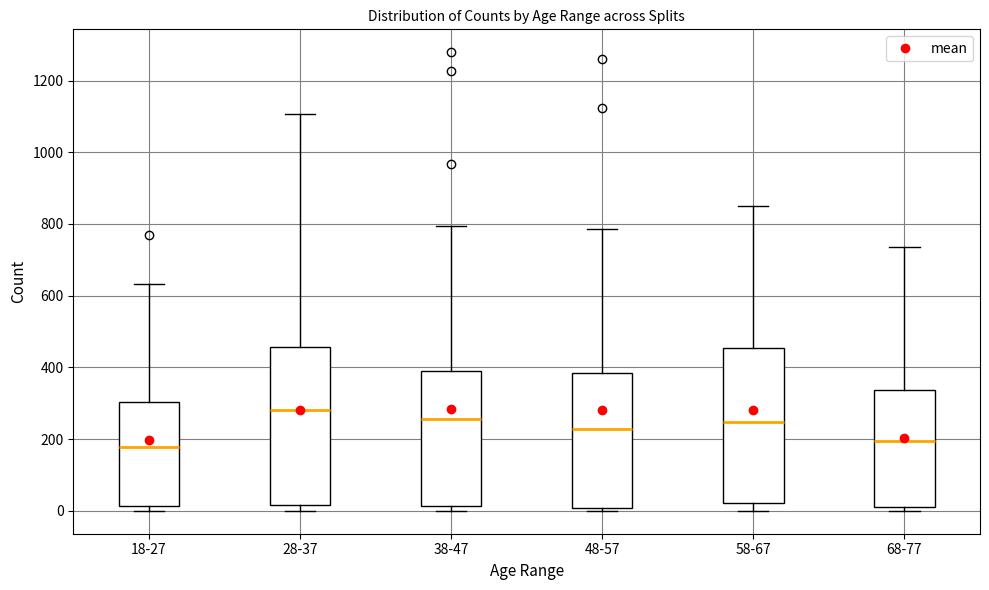

Which box has the highest median line?

28-37